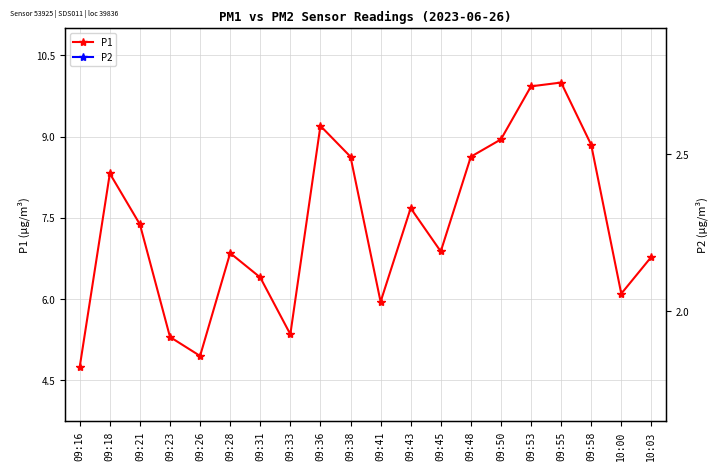

Rank the categories by P2 value from lowest to highest.

09:16, 09:33, 09:26, 09:31, 09:23, 09:18, 09:45, 09:28, 10:03, 10:00, 09:41, 09:48, 09:21, 09:36, 09:50, 09:55, 09:43, 09:58, 09:53, 09:38